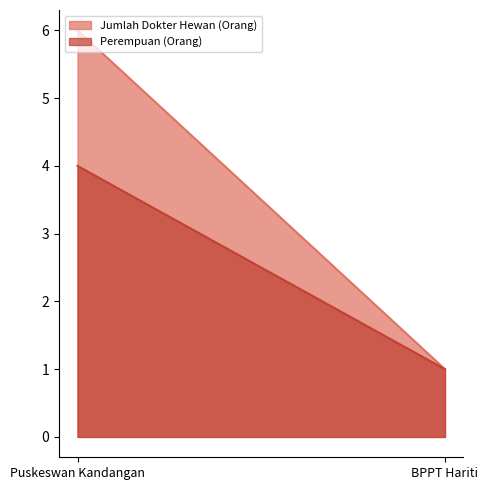

What is the spread (max minus min) of values at Puskeswan Kandangan?

2